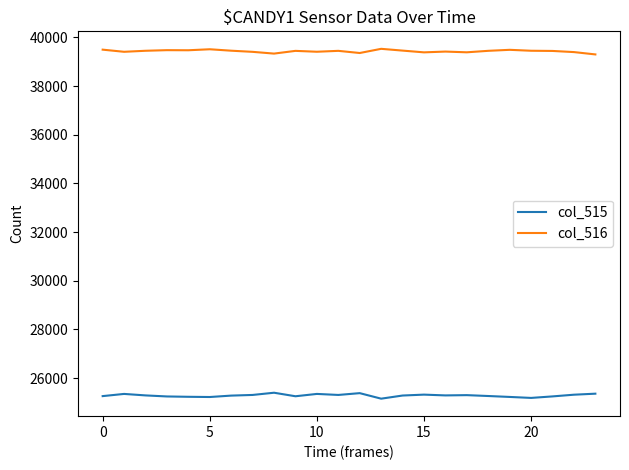

How many lines are shown in the chart?

2